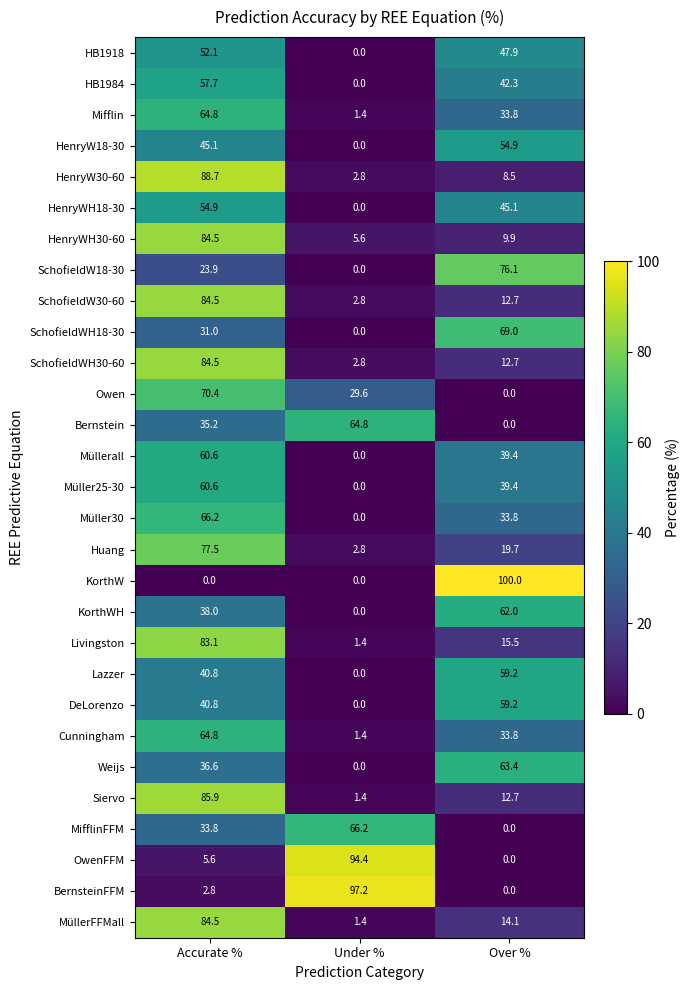

What value does the Lazzer series have at Accurate %?

40.8